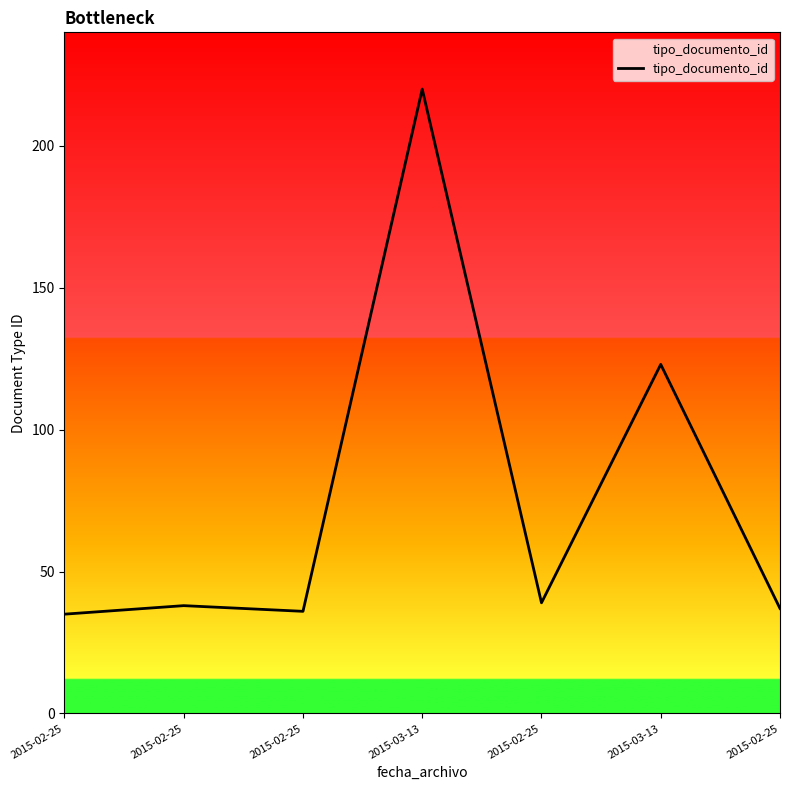

How many lines are shown in the chart?

1